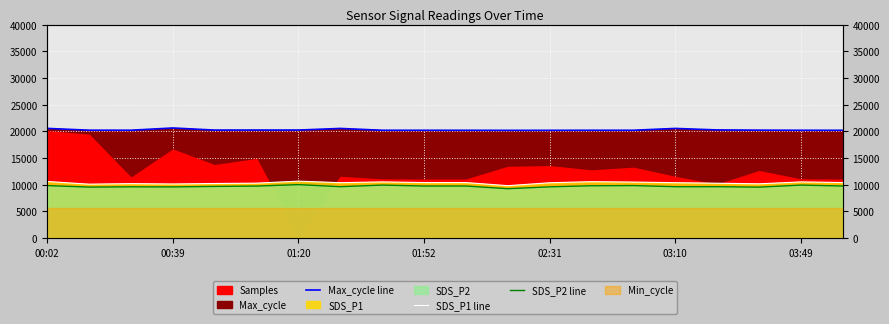

Read the Max_cycle line value at 03:10, to the nearest 5.

20540